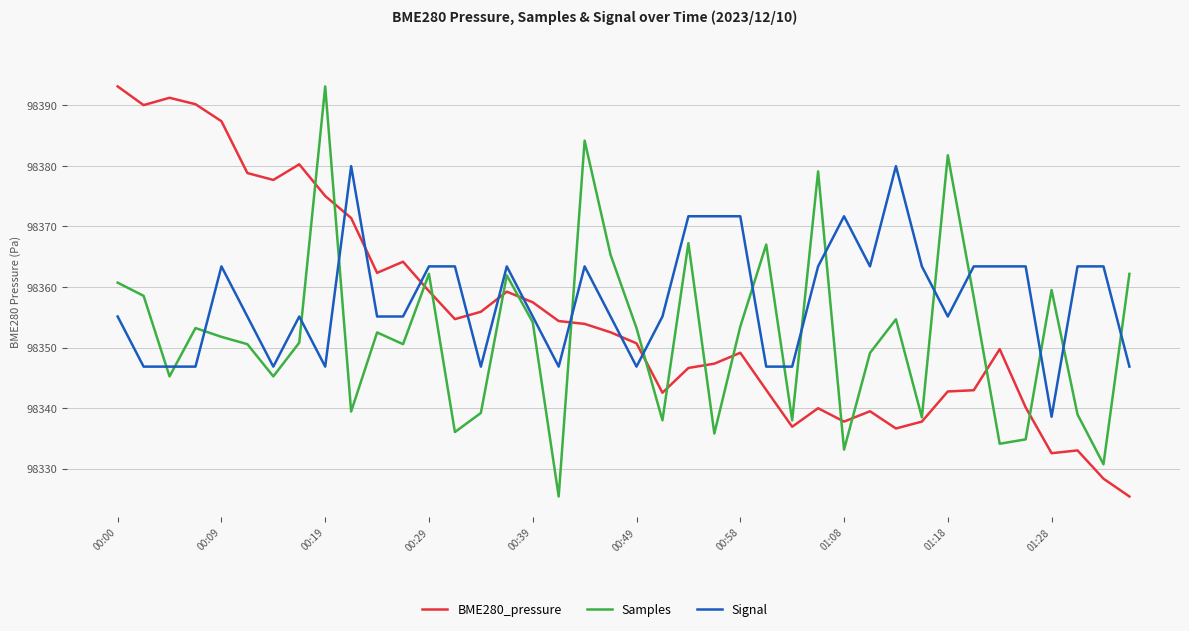

What is the sum of all BME280_pressure values?

3934212.0